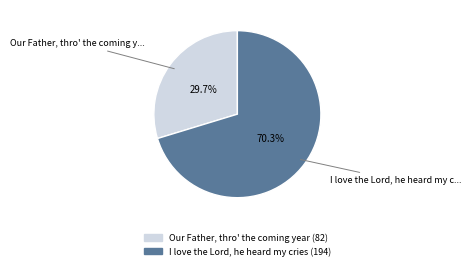

How many slices are in this pie chart?

2